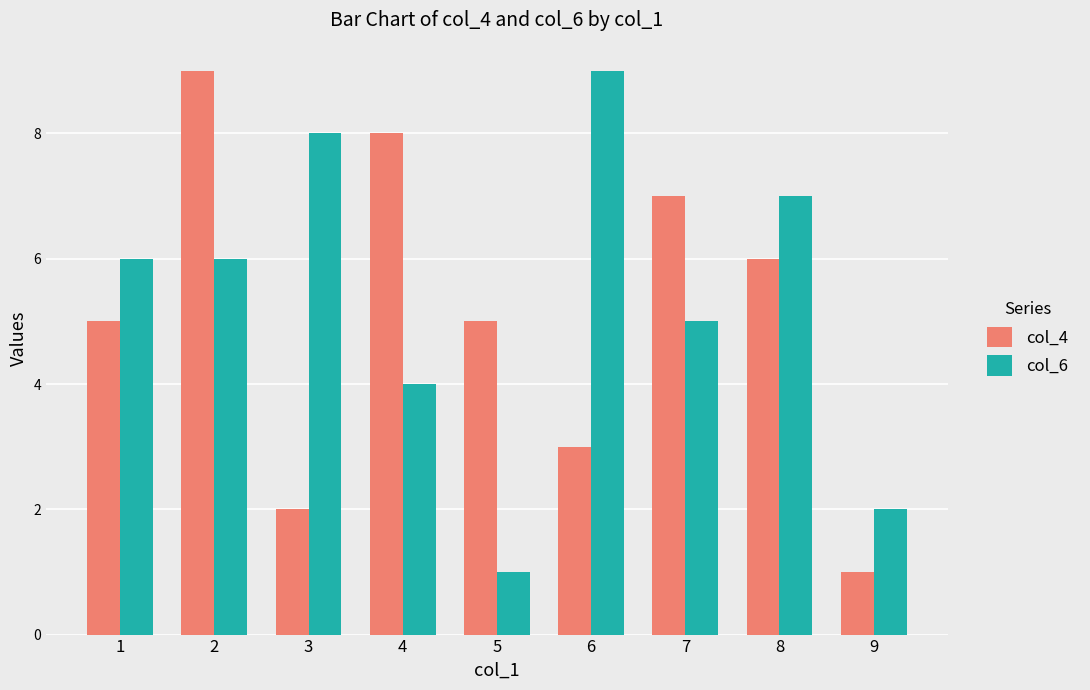

What is the spread (max minus min) of values at 2?

3